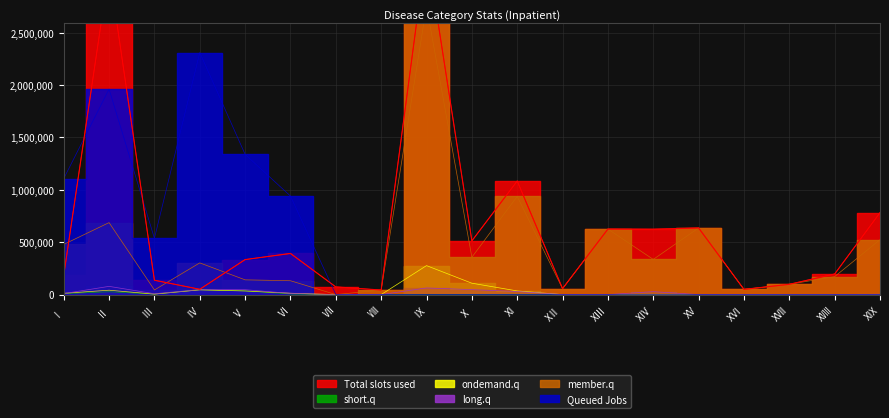

Between Ⅵ and XⅥ, which series saw the biggest shift?

Queued Jobs